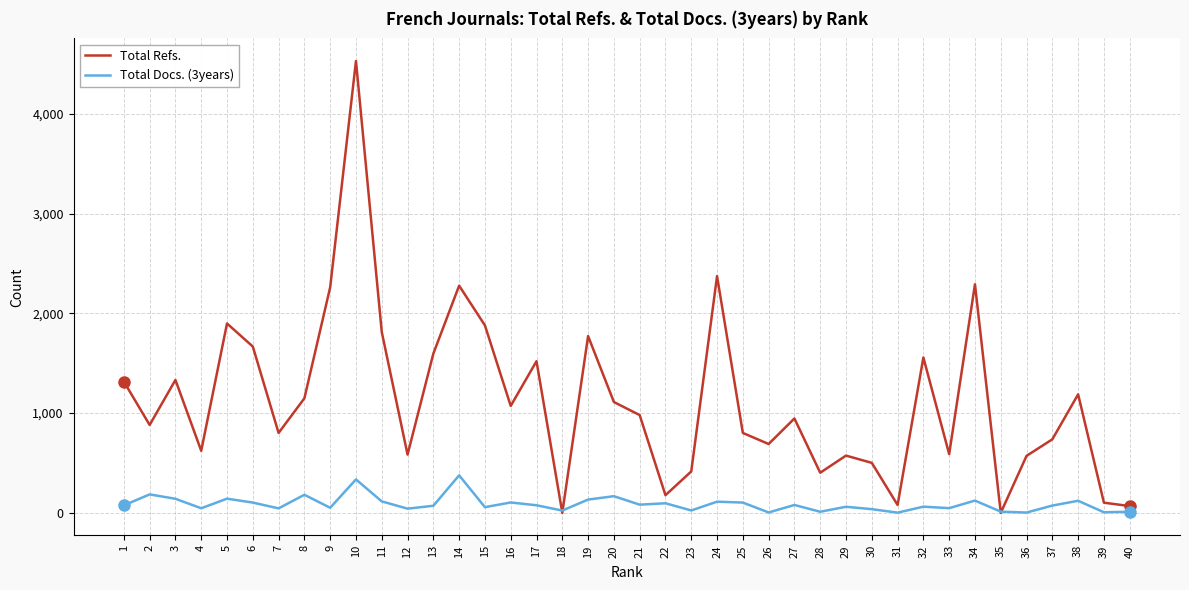

The Total Docs. (3years) series shows 46 at 4. True or false?

True